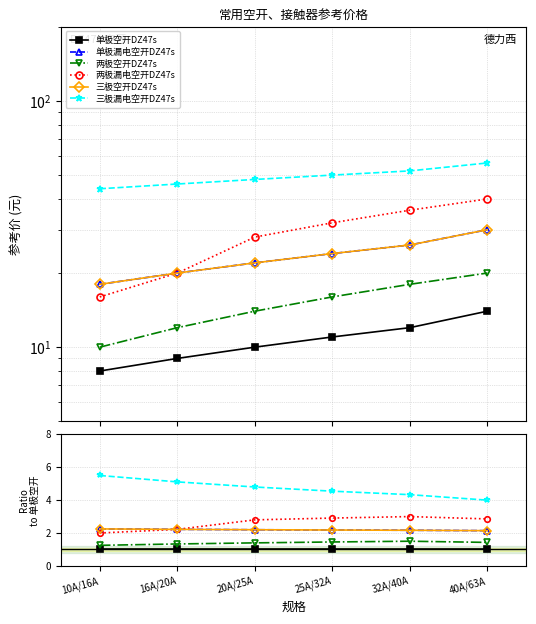

How many categories are shown in the chart?

6